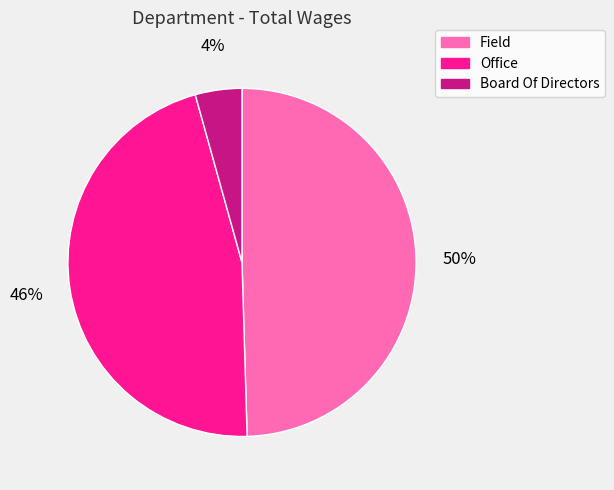

What is the ratio of the value at Board Of Directors to the value at Field?

0.1